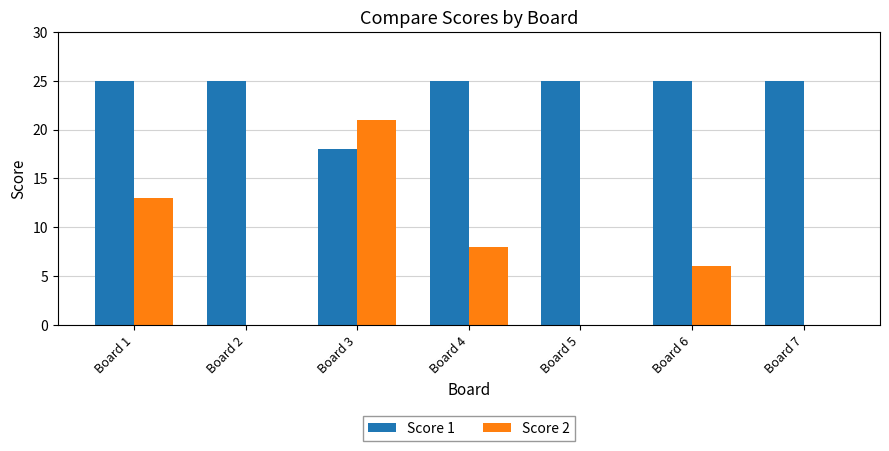

At which label is Score 2 closest to 10?

Board 4